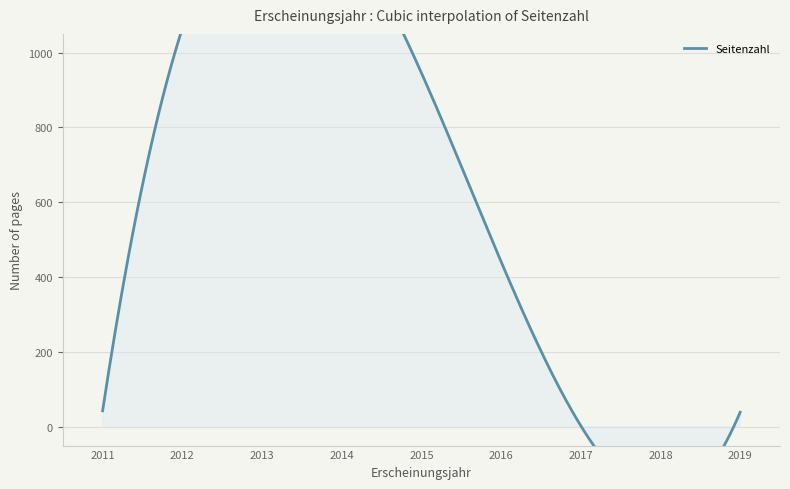

True or false: the data shows 946 at 2015.

True